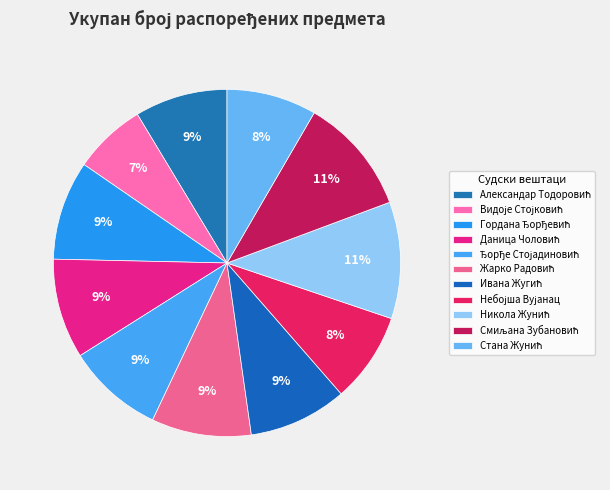

Is there a majority slice in this chart?

No